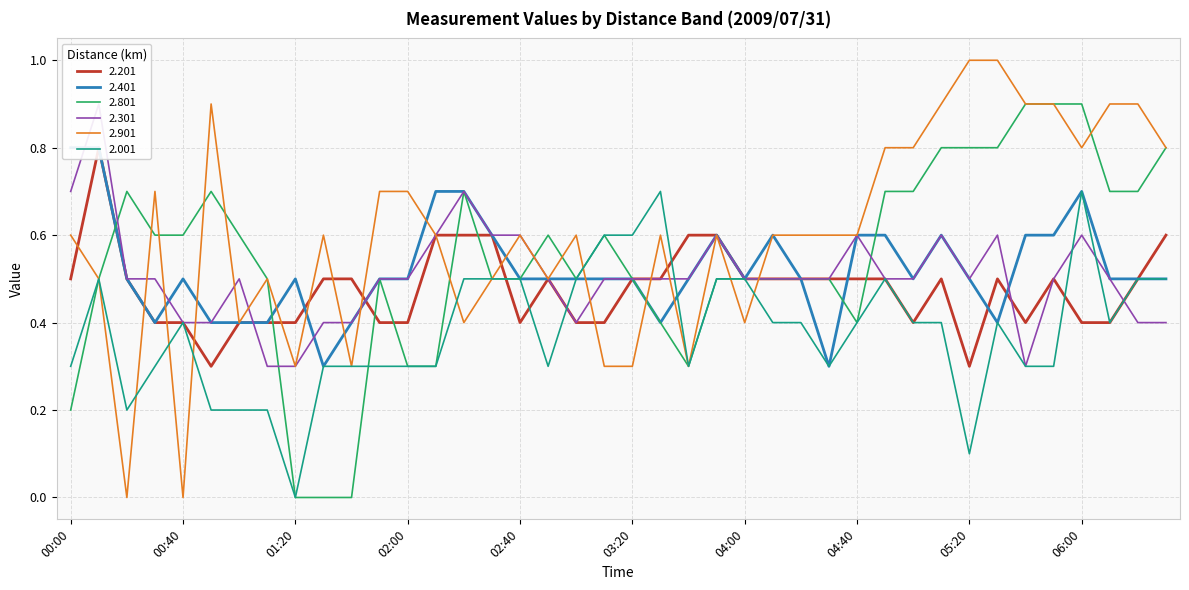

Where is 2.201 nearest to the value 0?

2009/07/31 00:50